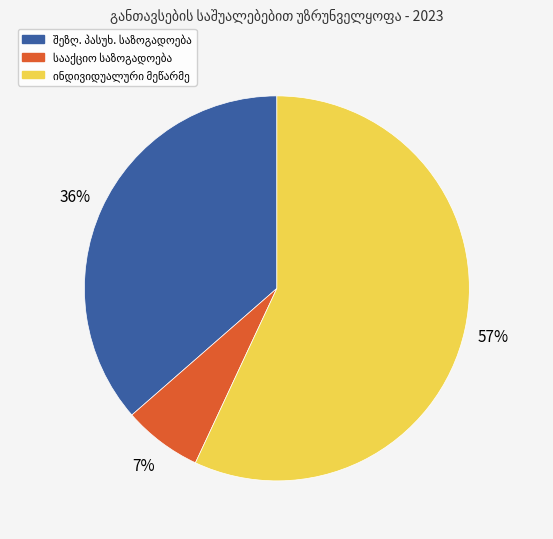

Is there any slice that represents more than half of the pie?

Yes